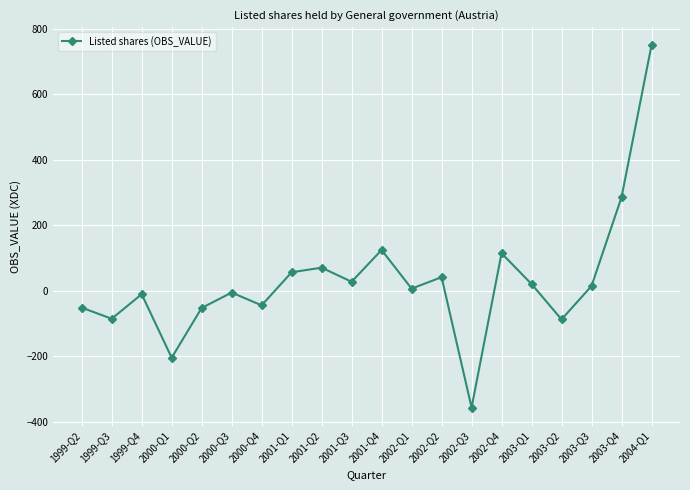

How many data points are less than 14?

10